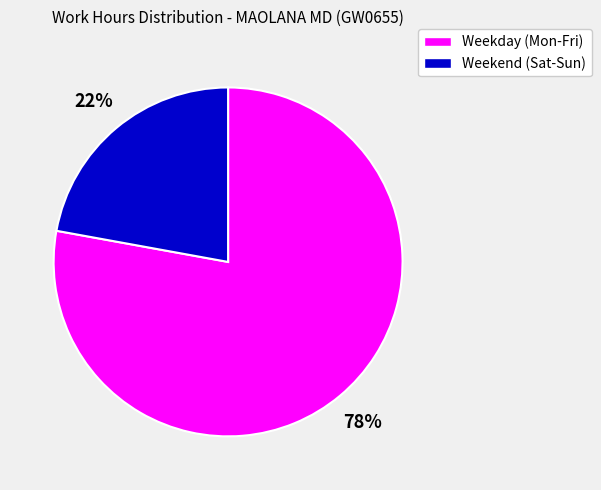

To the nearest percent, what is the difference between the largest and smallest slice percentages?

56%